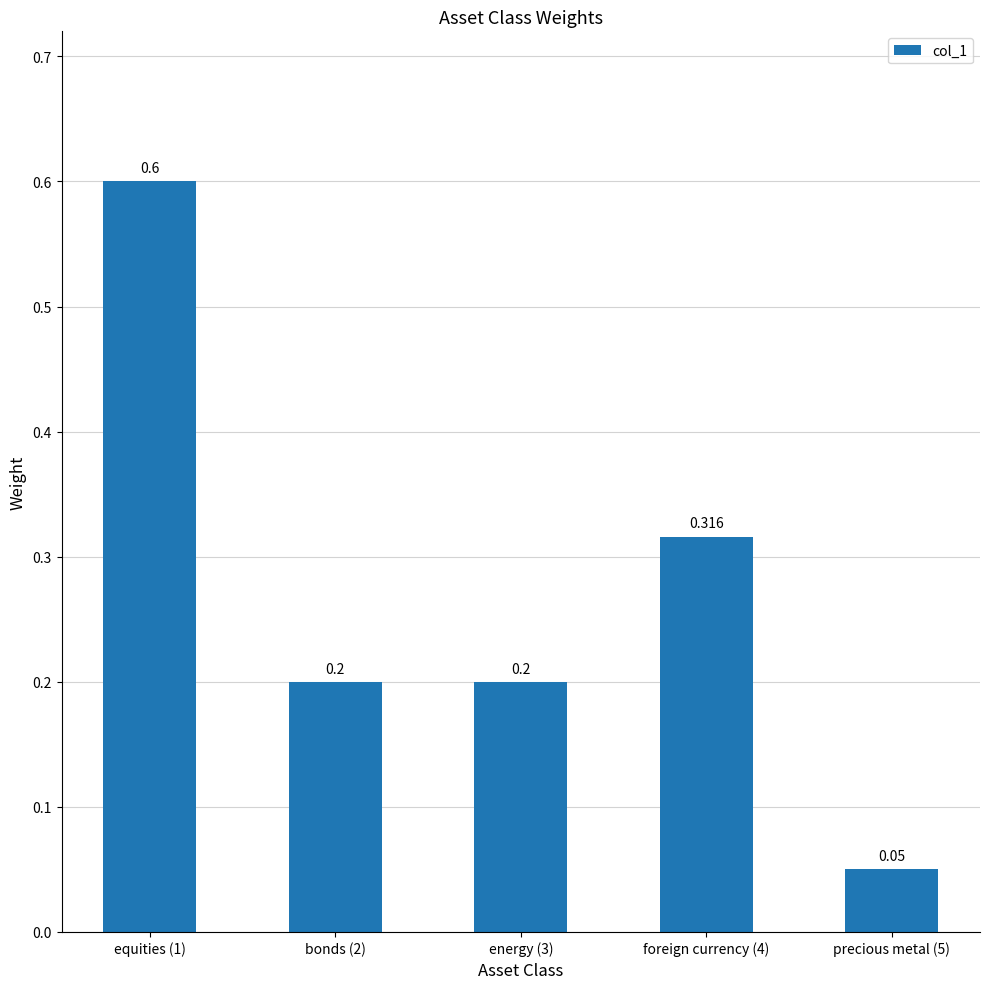

Which has a higher value, bonds (2) or foreign currency (4)?

foreign currency (4)